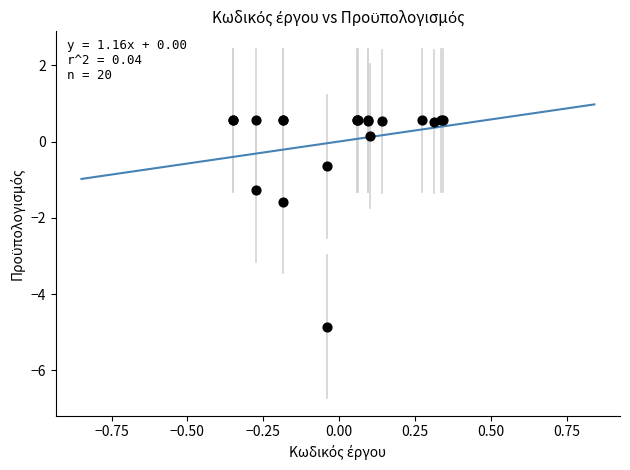

What Y value in the scatter plot is closest to -2?

-1.6